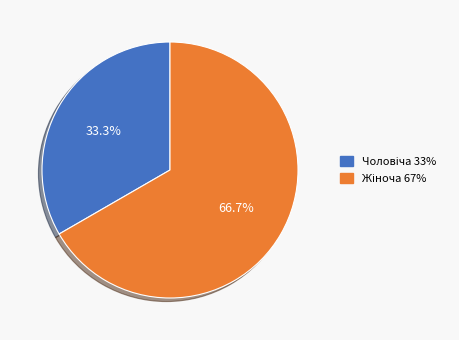

Is there any slice that represents more than half of the pie?

Yes